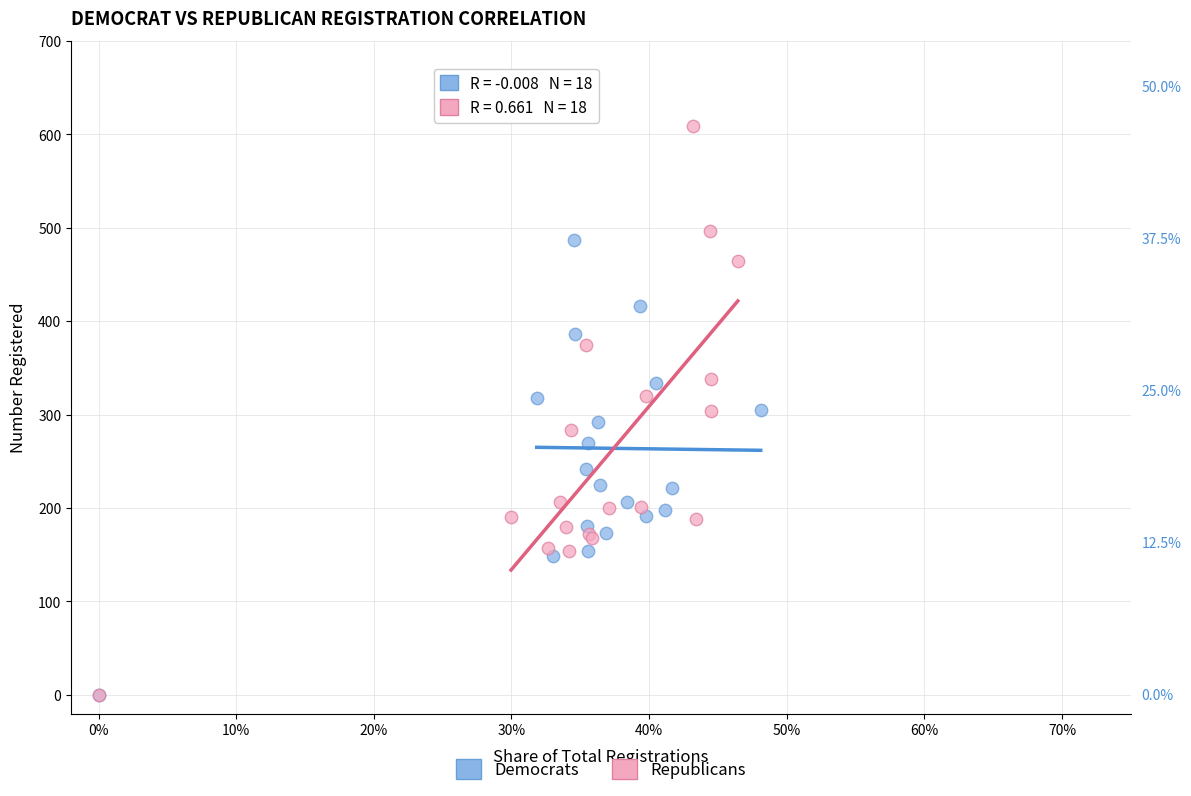

What are all the series names shown in the legend?

Democrats, Republicans